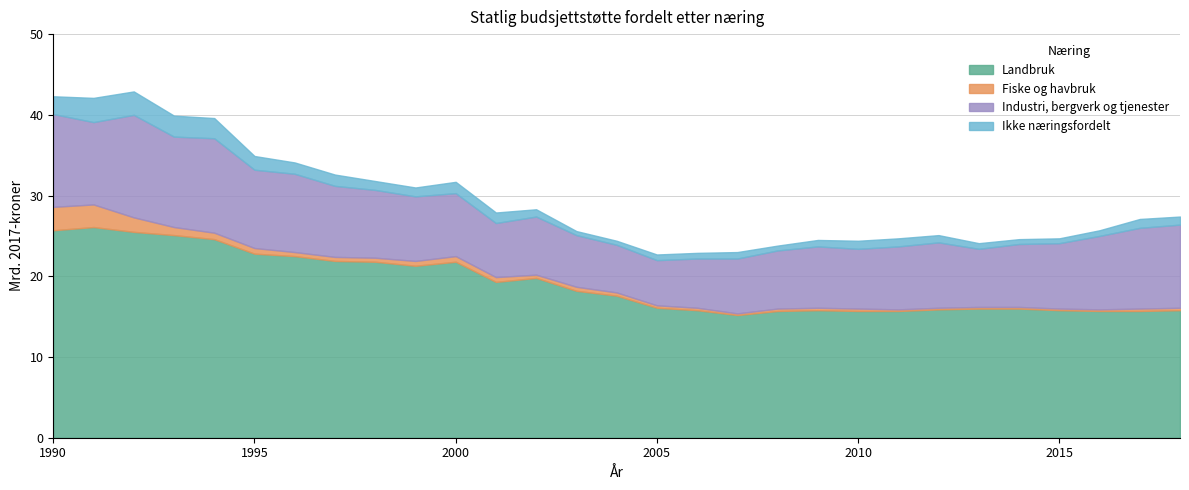

True or false: Fiske og havbruk and Landbruk cross at least once.

False